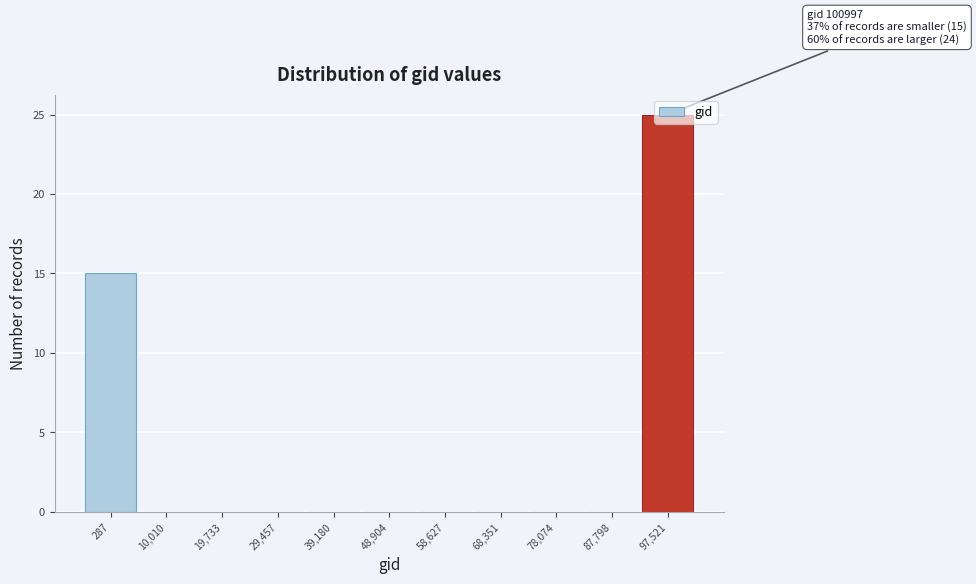

What is the greatest value displayed?

25